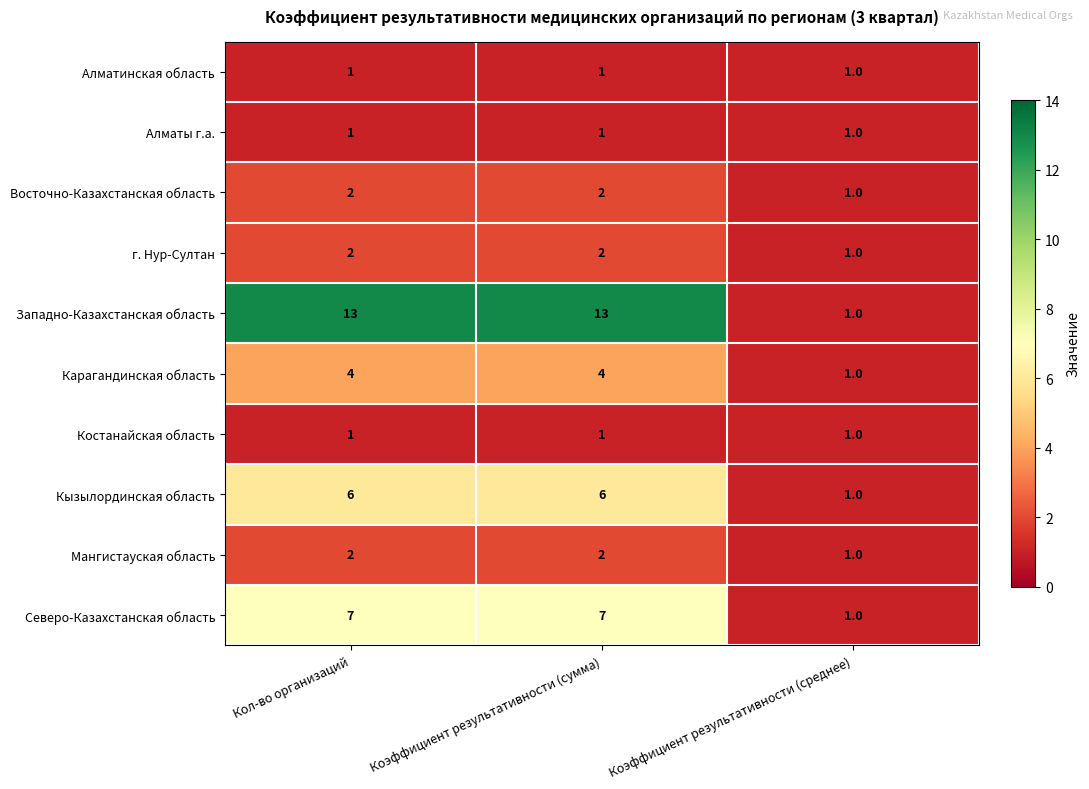

What is the sum of the Мангистауская область values at Коэффициент результативности (сумма) and Коэффициент результативности (среднее)?

3